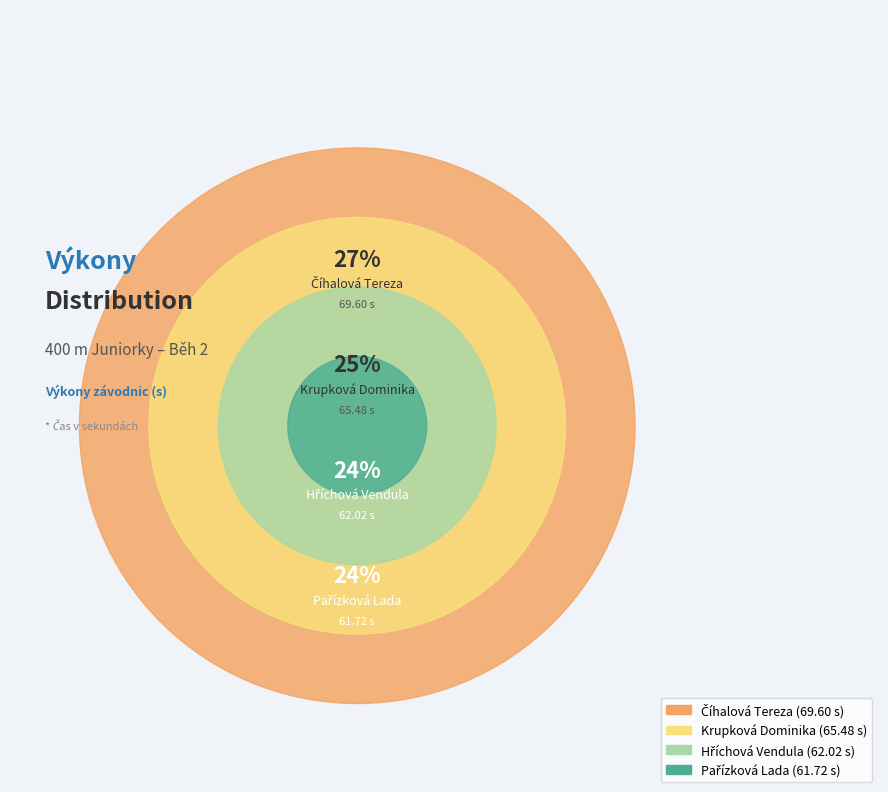

What is the smallest slice in the pie chart?

Pařízková Lada